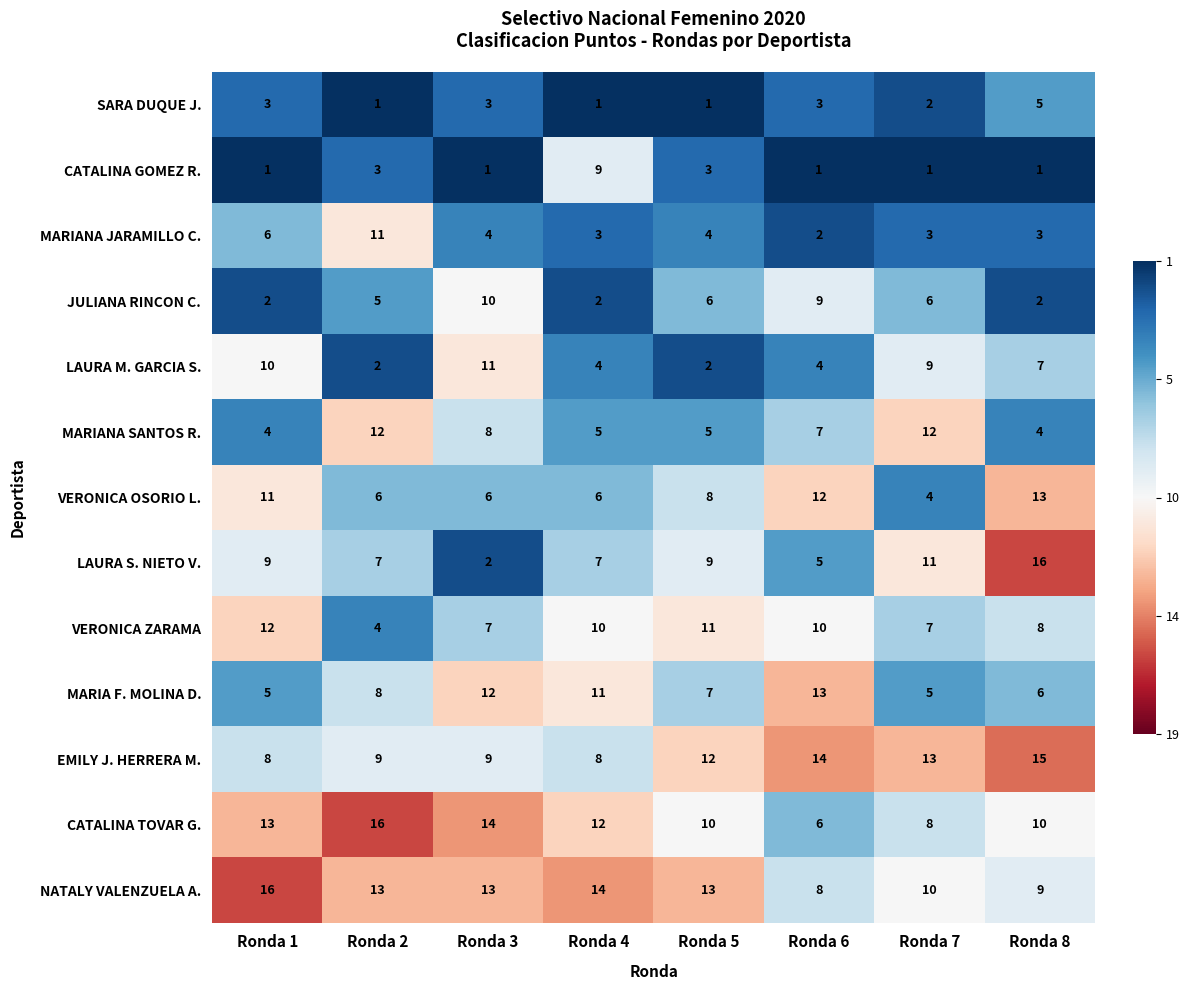

What is the difference between the second highest and minimum values in the VERONICA ZARAMA series?

7